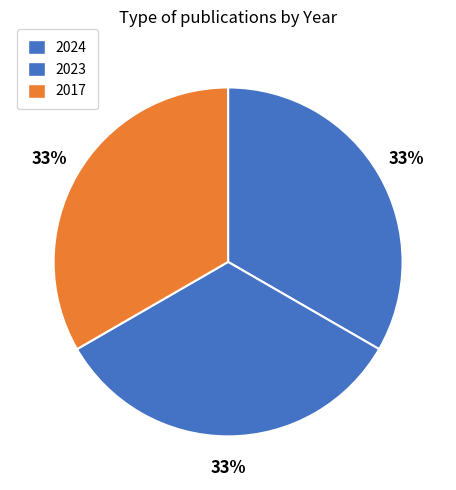

Which slice is the smallest?

2017